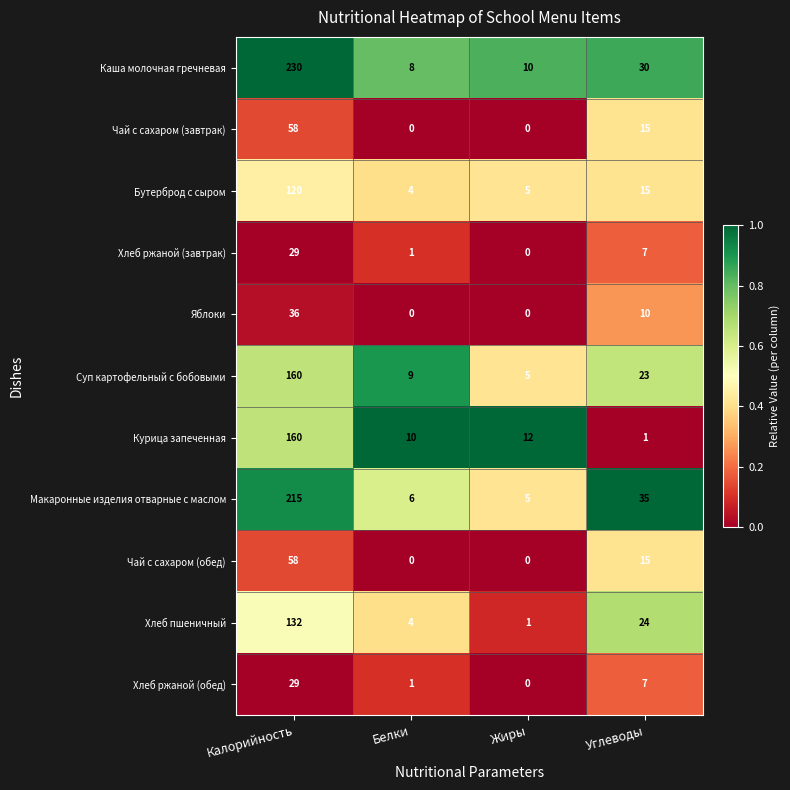

Rank the categories by Хлеб ржаной (обед) value from highest to lowest.

Калорийность, Углеводы, Белки, Жиры